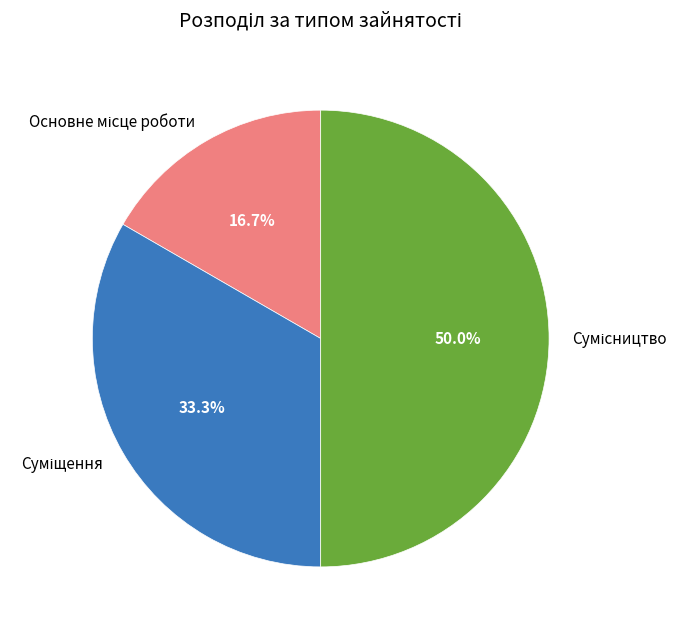

What is the ratio of the value at Сумісництво to the value at Суміщення?

1.5